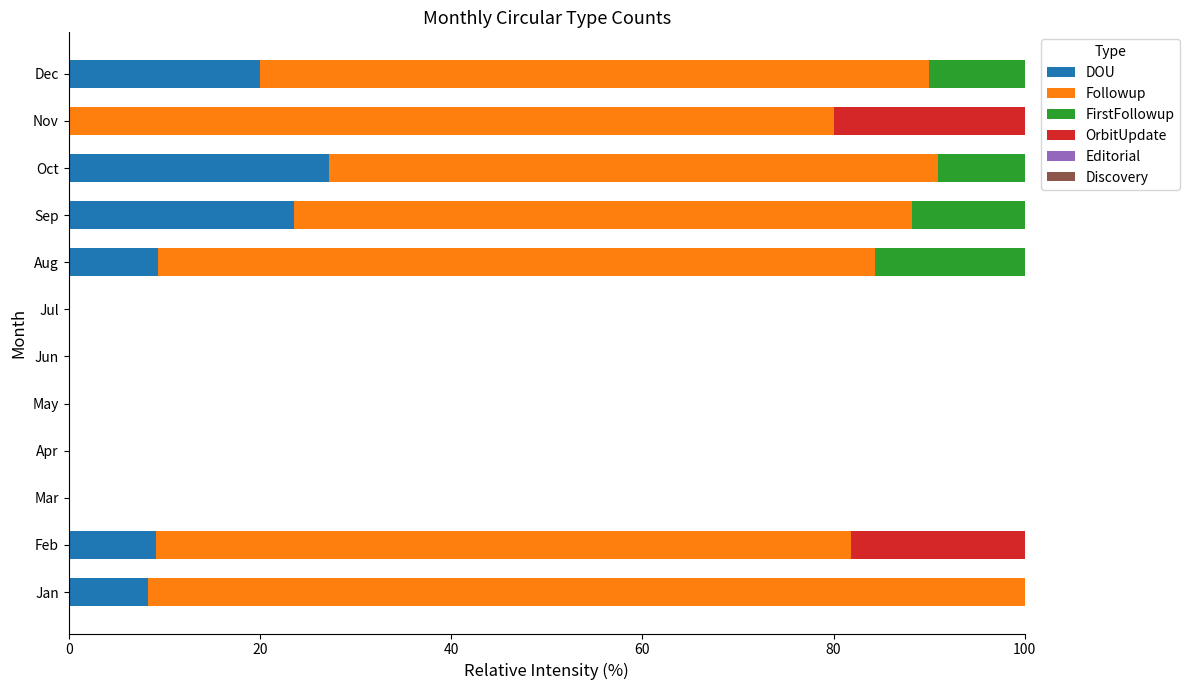

Is it true that DOU equals 27.3 at Oct?

True